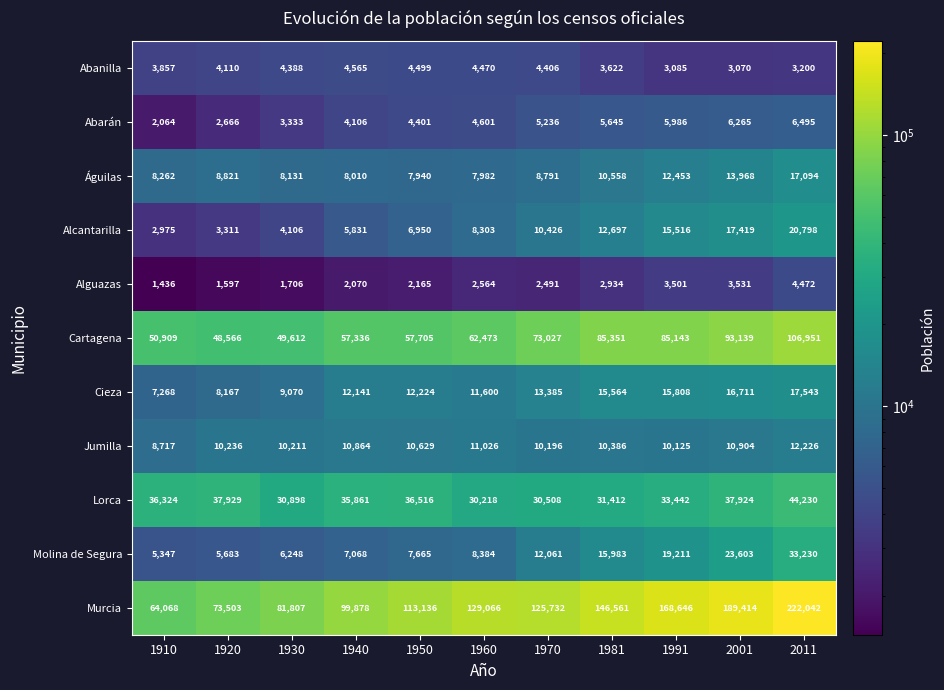

Which series has the widest spread of values?

Murcia